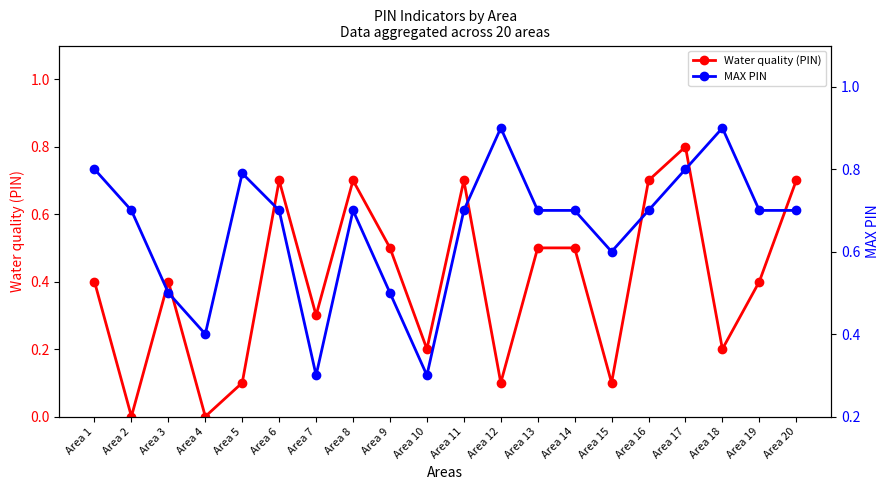

Reading left to right, what are all the values shown in this chart?

Water quality (PIN): Area 1=0.4	Area 2=0.0	Area 3=0.4	Area 4=0.0	Area 5=0.1	Area 6=0.7	Area 7=0.3	Area 8=0.7	Area 9=0.5	Area 10=0.2	Area 11=0.7	Area 12=0.1	Area 13=0.5	Area 14=0.5	Area 15=0.1	Area 16=0.7	Area 17=0.8	Area 18=0.2	Area 19=0.4	Area 20=0.7
MAX PIN: Area 1=0.8	Area 2=0.7	Area 3=0.5	Area 4=0.4	Area 5=0.8	Area 6=0.7	Area 7=0.3	Area 8=0.7	Area 9=0.5	Area 10=0.3	Area 11=0.7	Area 12=0.9	Area 13=0.7	Area 14=0.7	Area 15=0.6	Area 16=0.7	Area 17=0.8	Area 18=0.9	Area 19=0.7	Area 20=0.7